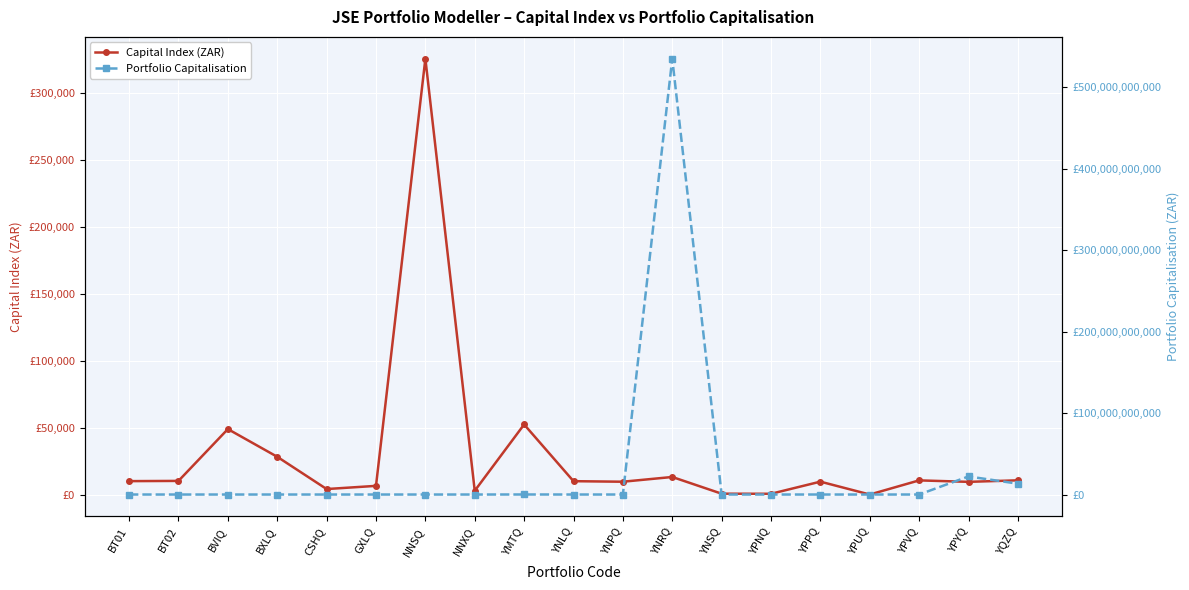

Reading right to left, transcribe all the data shown in this chart.

Capital Index (ZAR): YQZQ=11039.4	YPYQ=9893.5	YPVQ=10988.7	YPUQ=442.7	YPPQ=10044.4	YPNQ=993.8	YNSQ=1061.4	YNRQ=13525.6	YNPQ=9988.3	YNLQ=10395.8	YMTQ=52696.5	NNXQ=3255.5	NNSQ=325545.6	GXLQ=6896.7	CSHQ=4525.0	BXLQ=28590.0	BVIQ=49255.0	BT02=10597.0	BT01=10429.3
Portfolio Capitalisation: YQZQ=13300479698.8	YPYQ=22197511893.2	YPVQ=7483291.6	YPUQ=4427.0	YPPQ=10044372.7	YPNQ=76527.7	YNSQ=1061402.2	YNRQ=535325222145.7	YNPQ=4133222.0	YNLQ=10744993.6	YMTQ=47088682.3	NNXQ=325545.6	NNSQ=325545.6	GXLQ=6782.4	CSHQ=4525.0	BXLQ=28590.0	BVIQ=49255.0	BT02=1059699.4	BT01=10429287.6